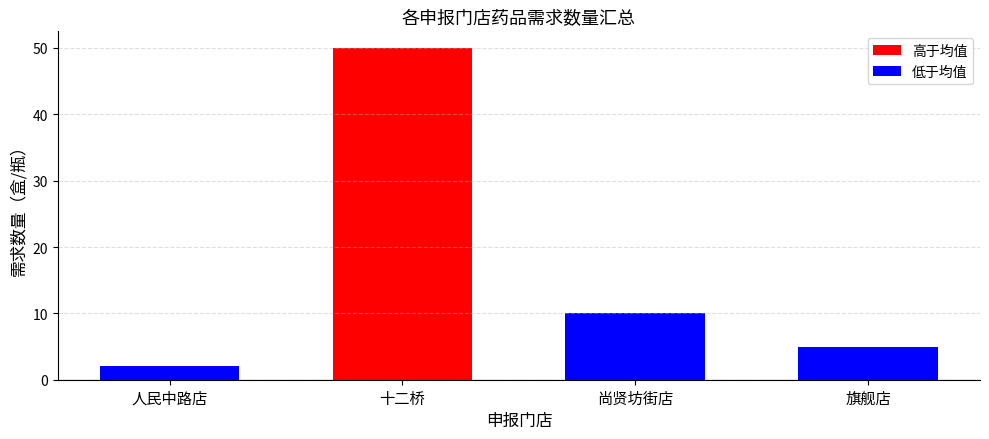

The value at 十二桥 is 18. True or false?

False